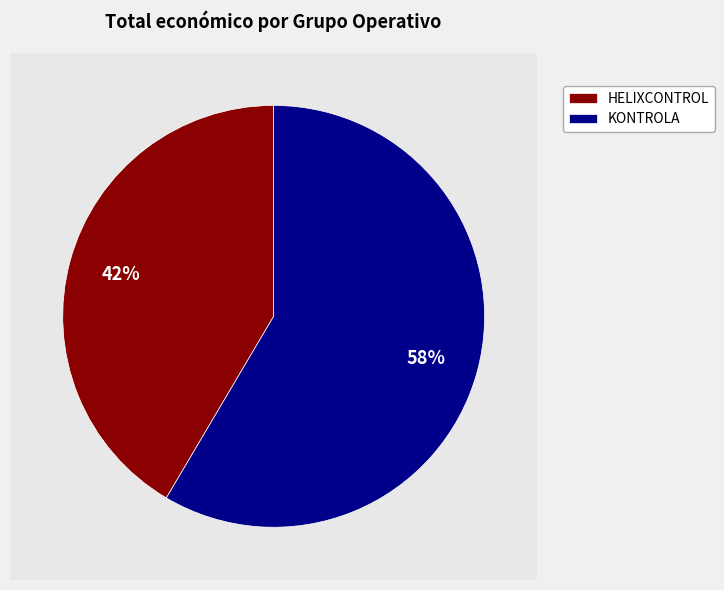

What percentage is the HELIXCONTROL slice, to the nearest percent?

42%